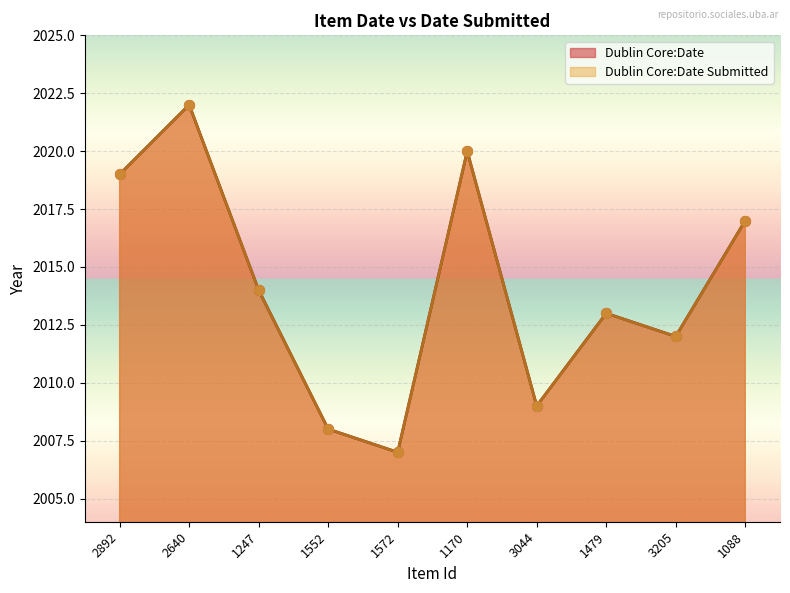

Is the value of Dublin Core:Date at 1479 greater than the value of Dublin Core:Date Submitted at 2892?

No